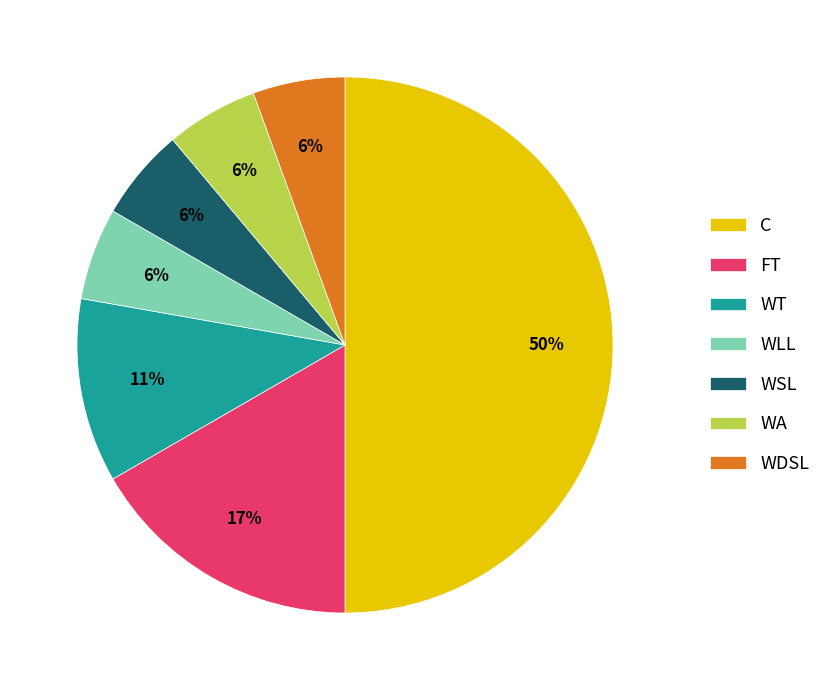

To the nearest percent, what portion does WLL represent?

6%